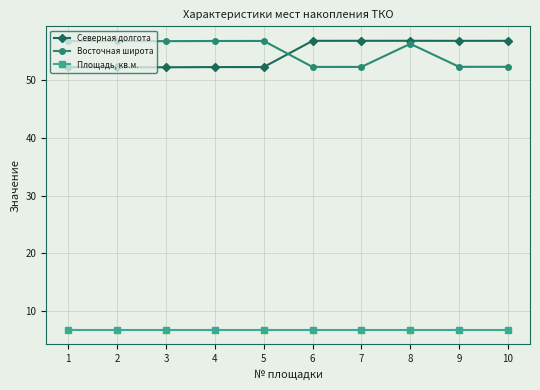

What is the spread (max minus min) of values at 10?

50.0